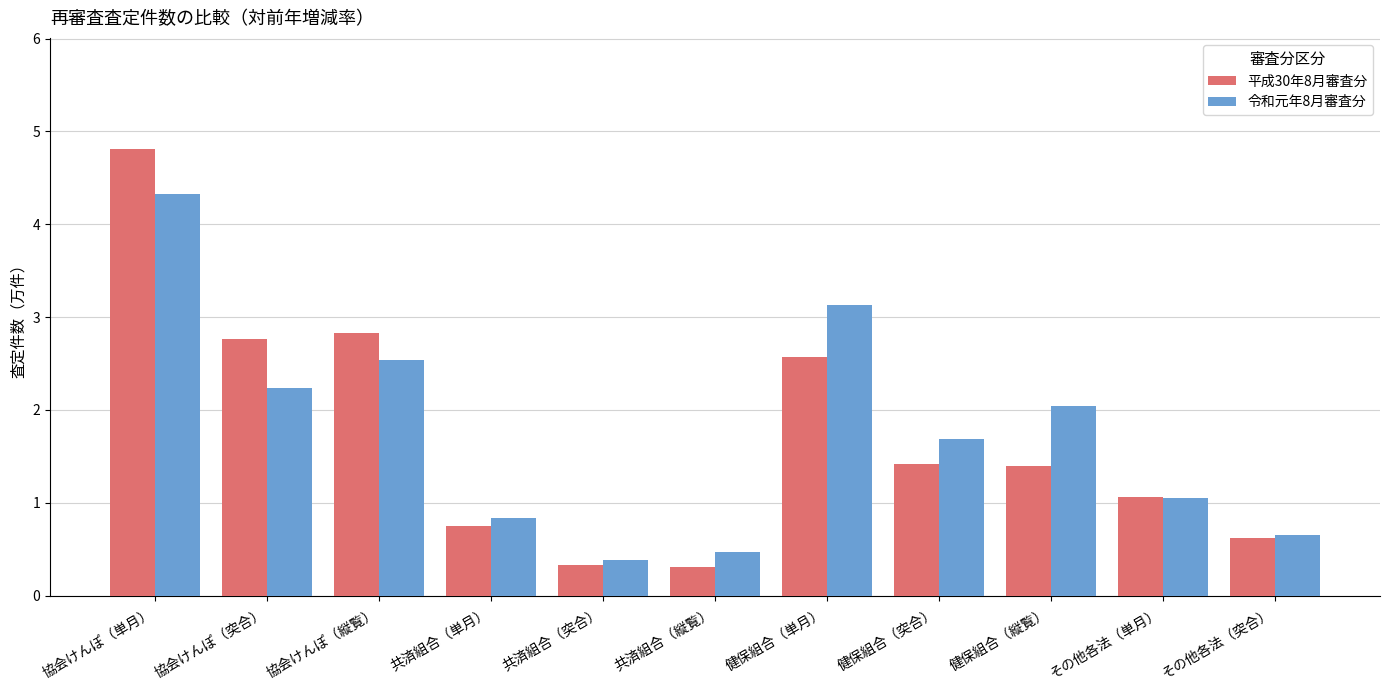

Reading left to right, transcribe all the data shown in this chart.

平成30年8月審査分: 4.8	2.8	2.8	0.8	0.3	0.3	2.6	1.4	1.4	1.1	0.6
令和元年8月審査分: 4.3	2.2	2.5	0.8	0.4	0.5	3.1	1.7	2.0	1.1	0.6